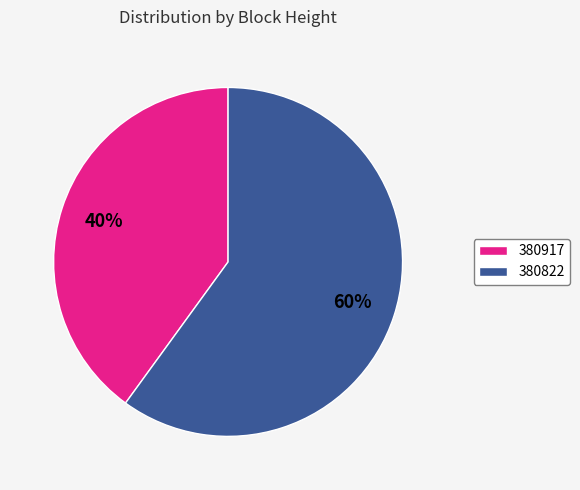

Does any single category account for the majority?

Yes